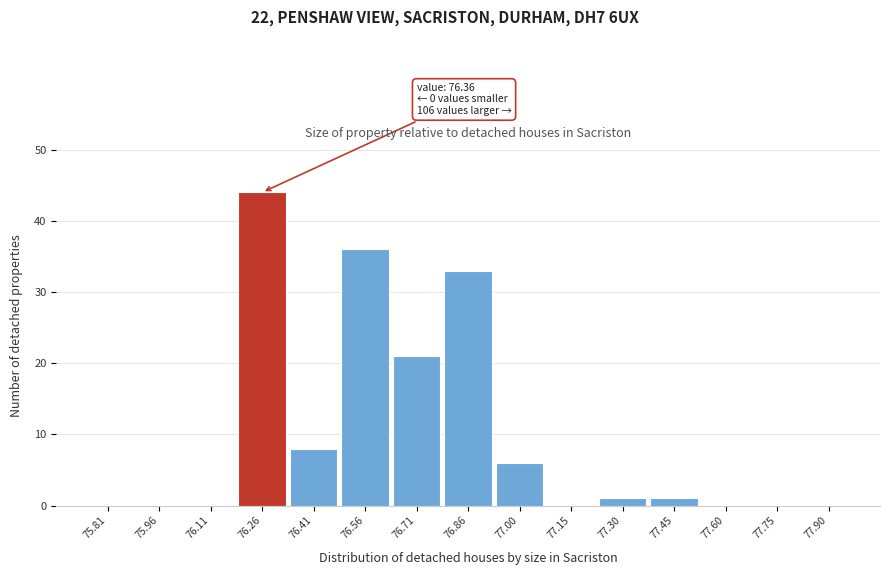

Reading left to right, what are all the values shown in this chart?

75.81=0	75.96=0	76.11=0	76.26=44	76.41=8	76.56=36	76.71=21	76.86=33	77.00=6	77.15=0	77.30=1	77.45=1	77.60=0	77.75=0	77.90=0